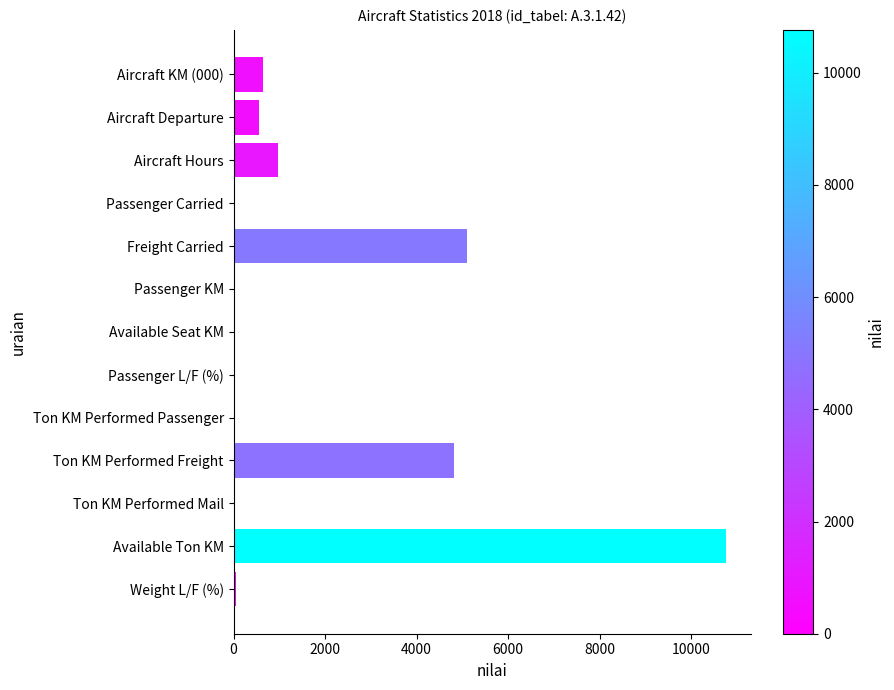

True or false: the data shows 0 at Available Seat KM.

True